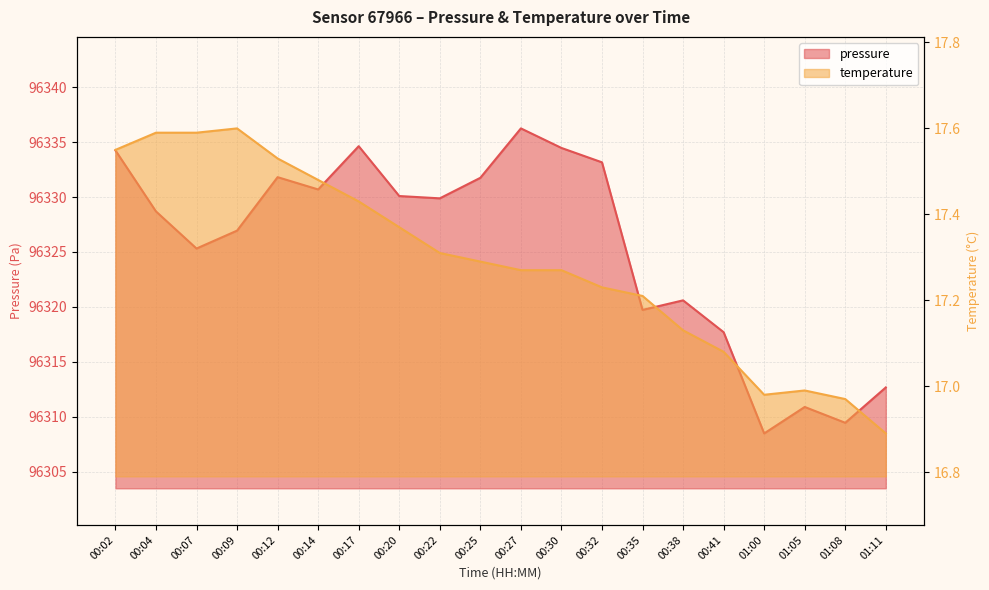

List the labels in order of temperature value, smallest first.

01:11, 01:08, 01:00, 01:05, 00:41, 00:38, 00:35, 00:32, 00:27, 00:30, 00:25, 00:22, 00:20, 00:17, 00:14, 00:12, 00:02, 00:04, 00:07, 00:09